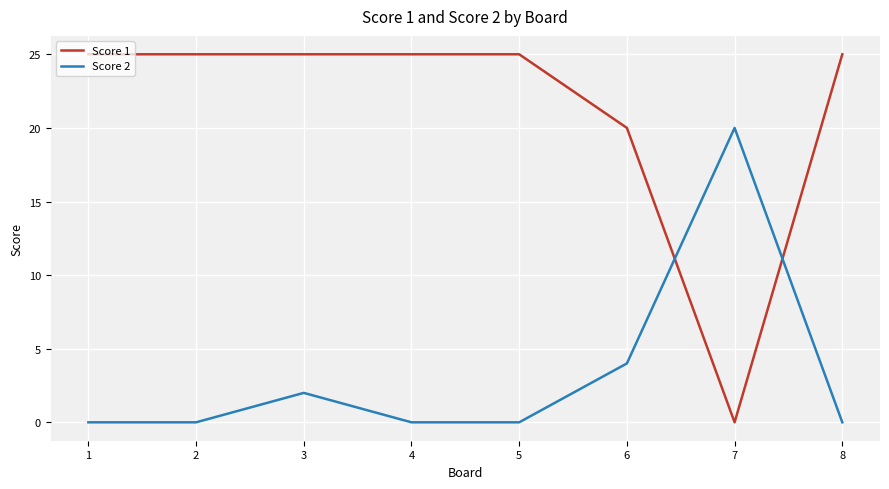

Is the value of Score 1 at 6 greater than the value of Score 2 at 2?

Yes